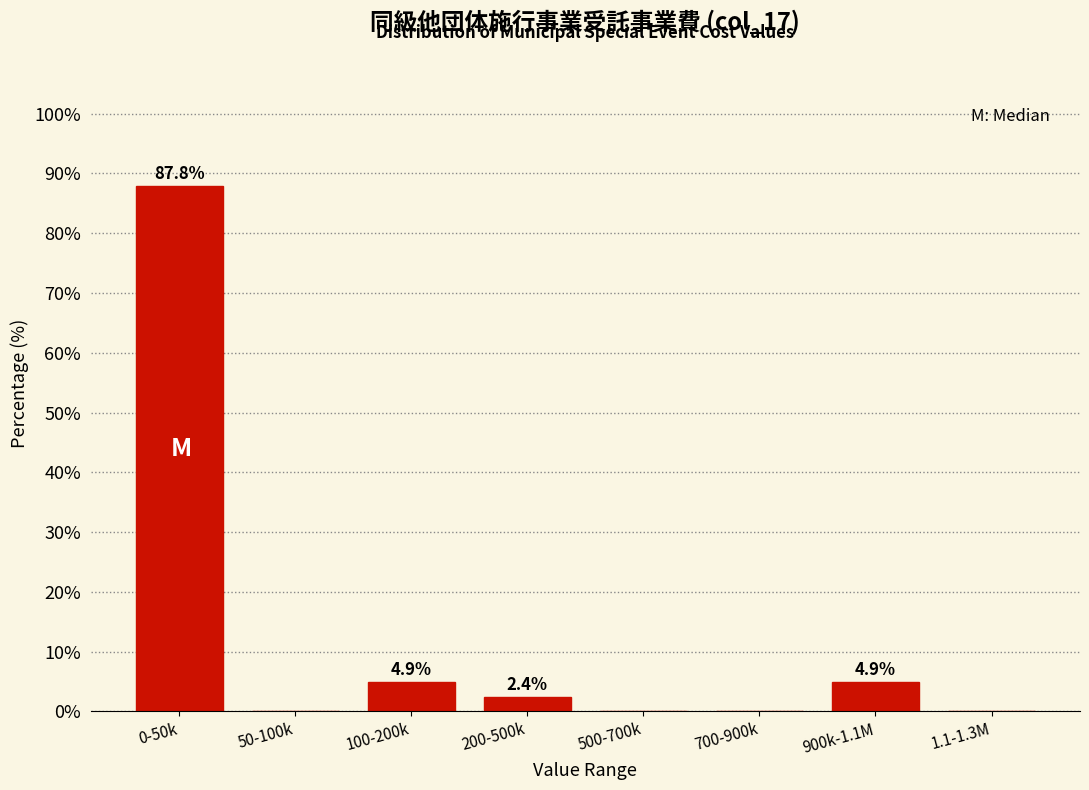

Reading left to right, extract all data points from this chart.

0-50k=87.8	50-100k=0.0	100-200k=4.9	200-500k=2.4	500-700k=0.0	700-900k=0.0	900k-1.1M=4.9	1.1-1.3M=0.0